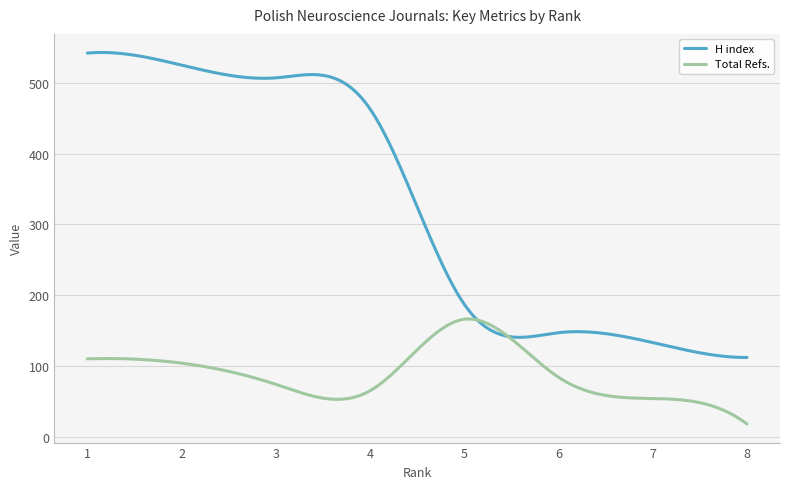

Which series has the widest spread of values?

H index